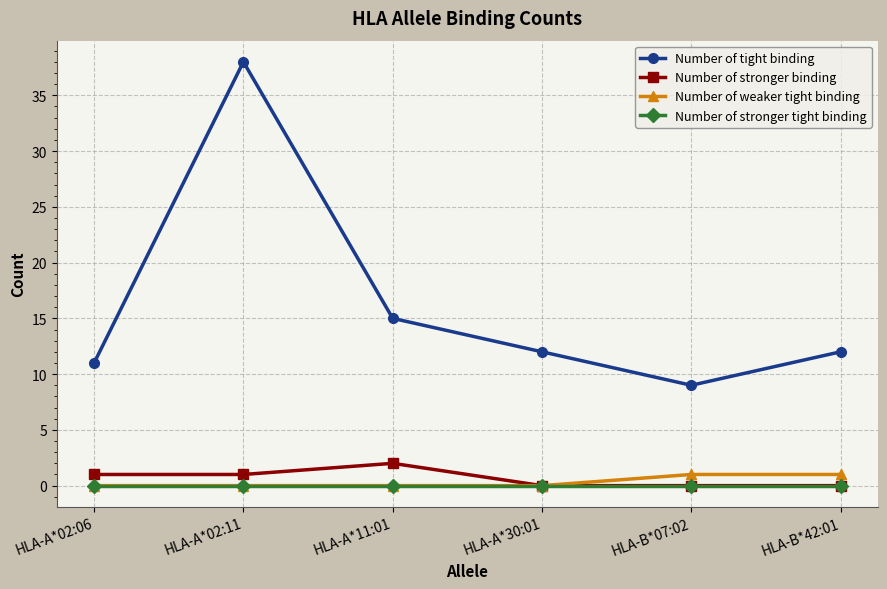

Reading right to left, what are all the values shown in this chart?

Number of tight binding: 12	9	12	15	38	11
Number of stronger binding: 0	0	0	2	1	1
Number of weaker tight binding: 1	1	0	0	0	0
Number of stronger tight binding: 0	0	0	0	0	0